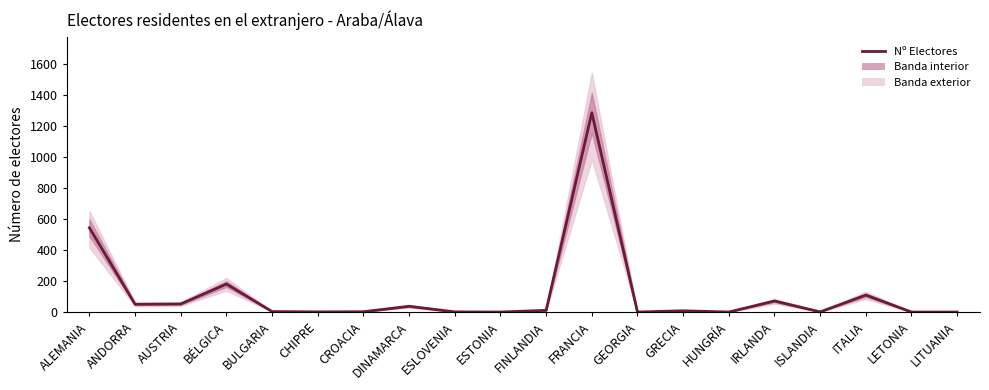

True or false: the data shows 0 at ESTONIA.

False